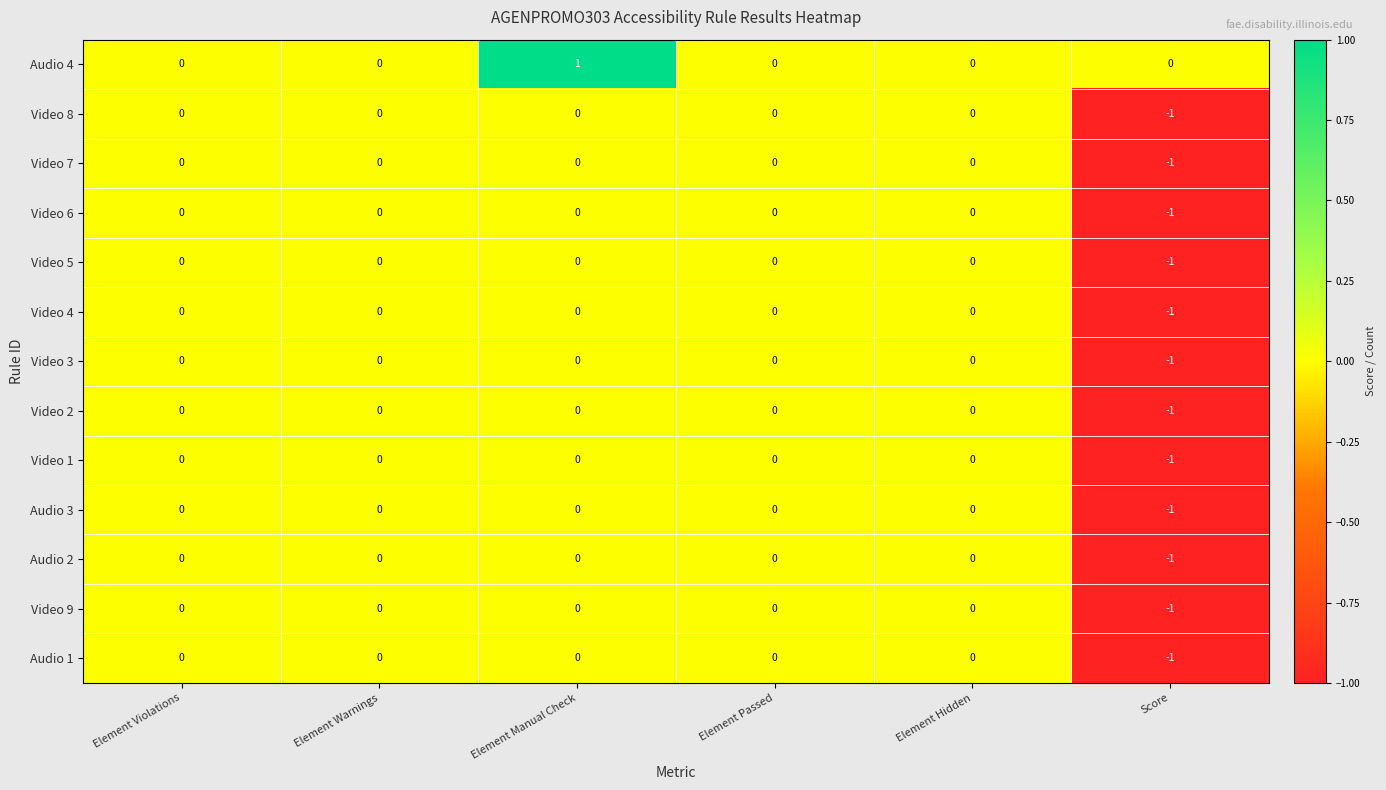

Is it true that Video 6 equals 0 at Element Warnings?

True